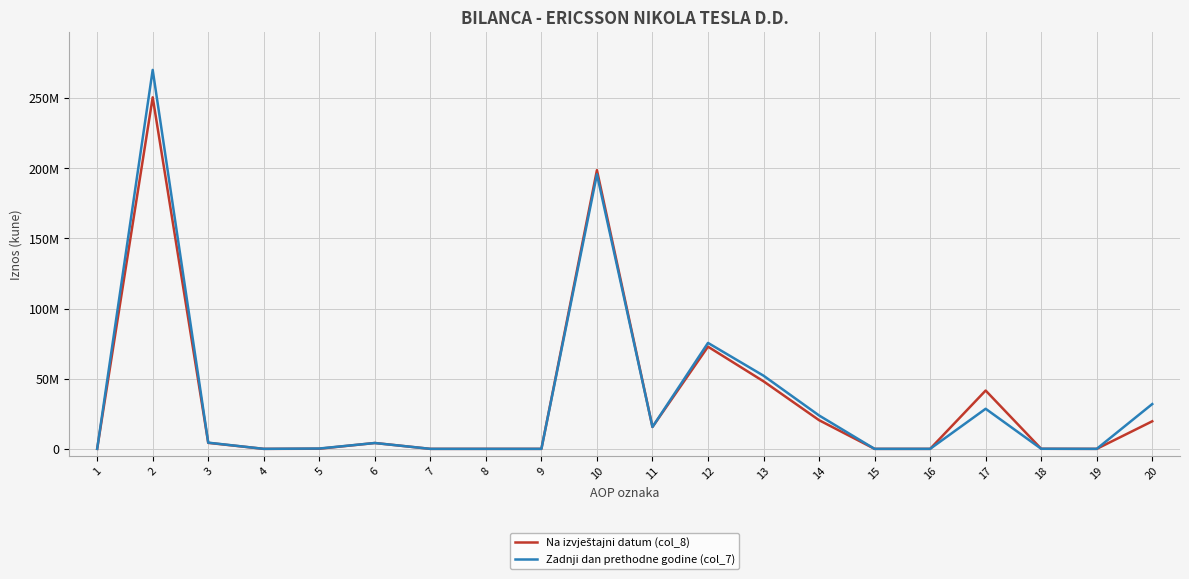

Does the chart have visible grid lines?

Yes